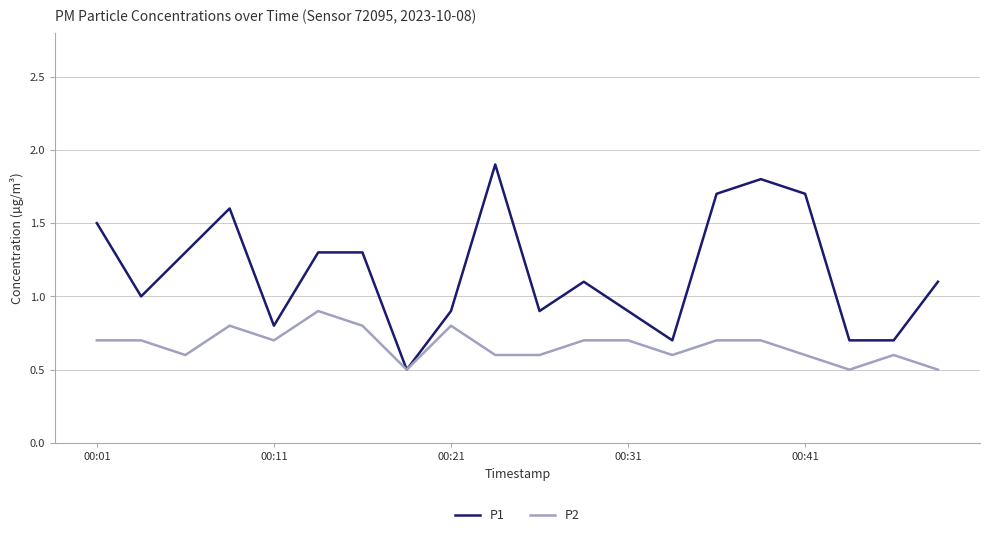

Which series has the largest total across all categories?

P1